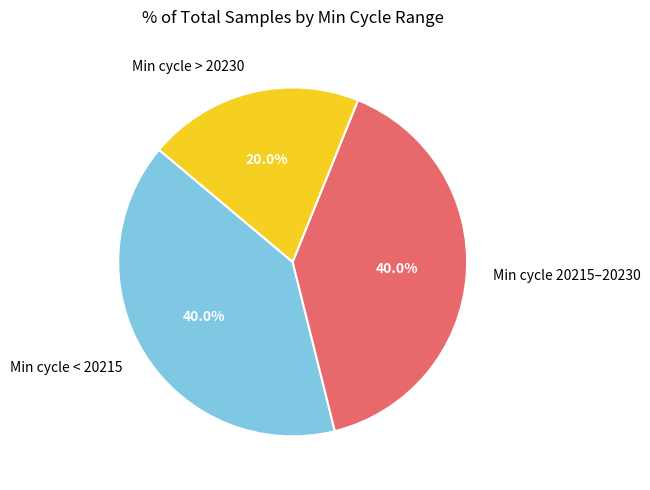

What percentage is NOT represented by Min cycle 20215–20230?

60.0%